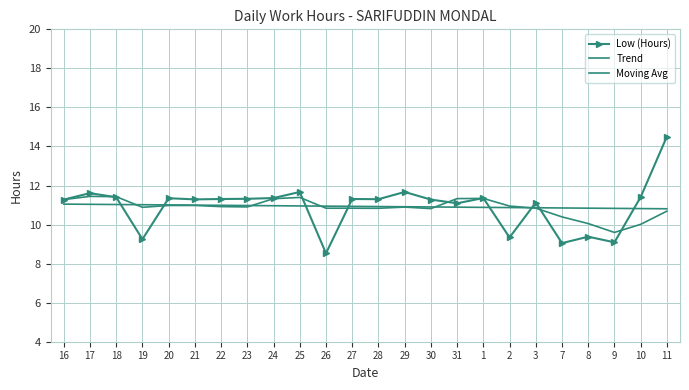

How many times do Trend and Moving Avg cross each other?

5